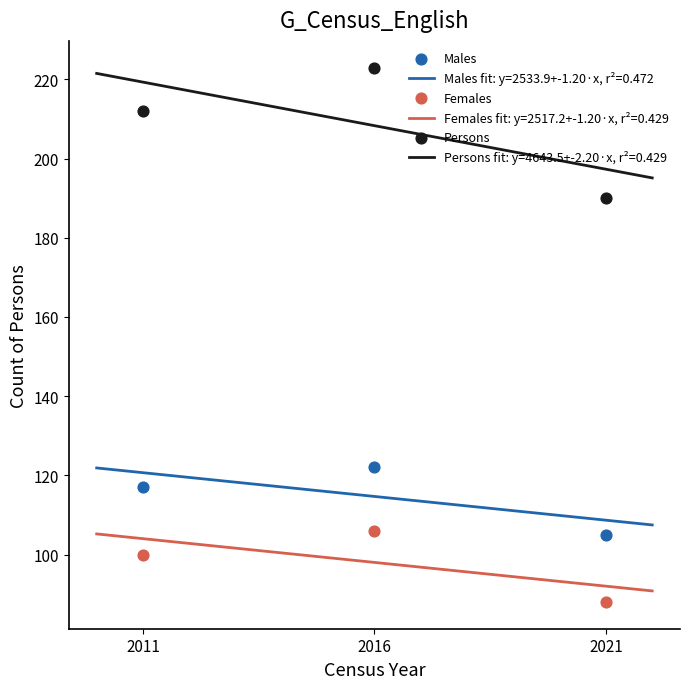

Across all data points, what is the average Y value?

140